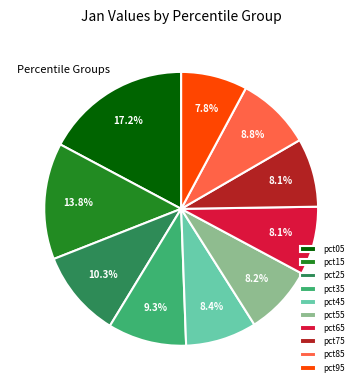

What is the largest slice in the pie chart?

pct05